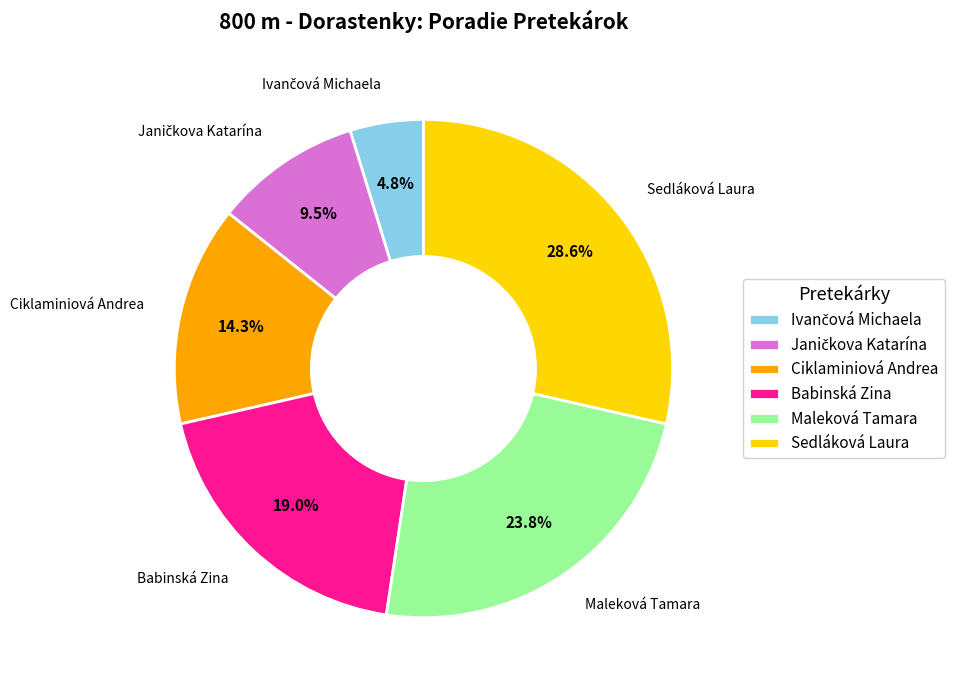

Approximately how many times larger is the value at Maleková Tamara compared to Ciklaminiová Andrea?

1.7